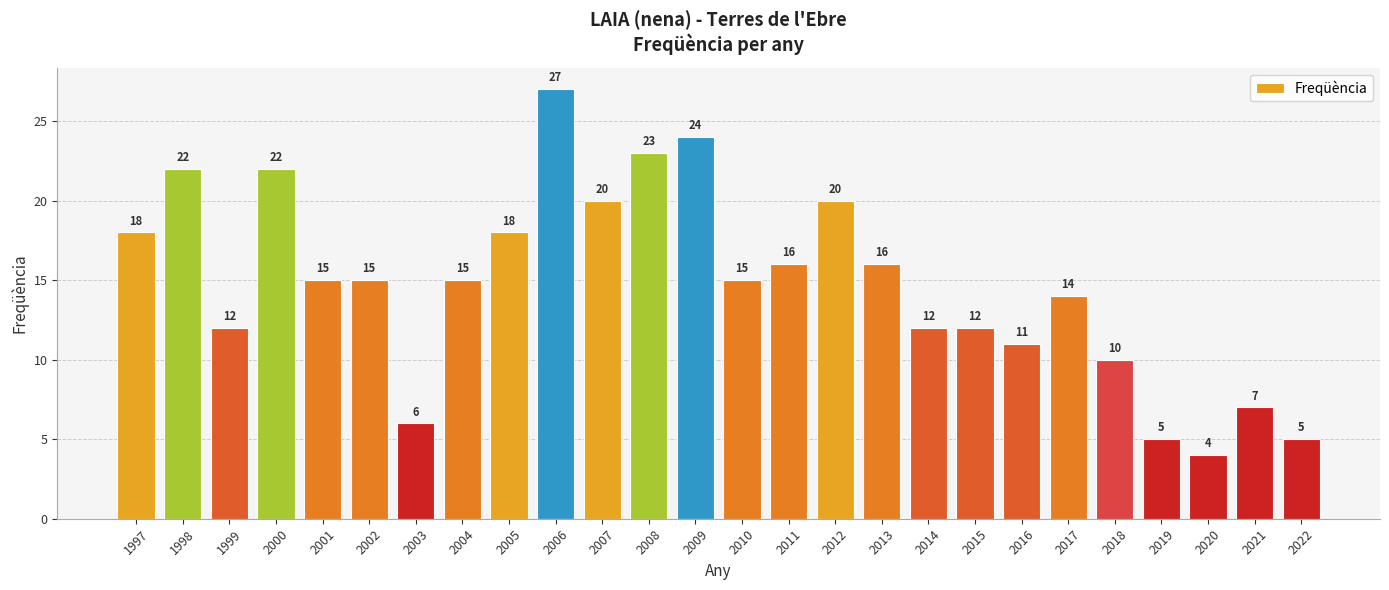

Are the bars horizontal?

No